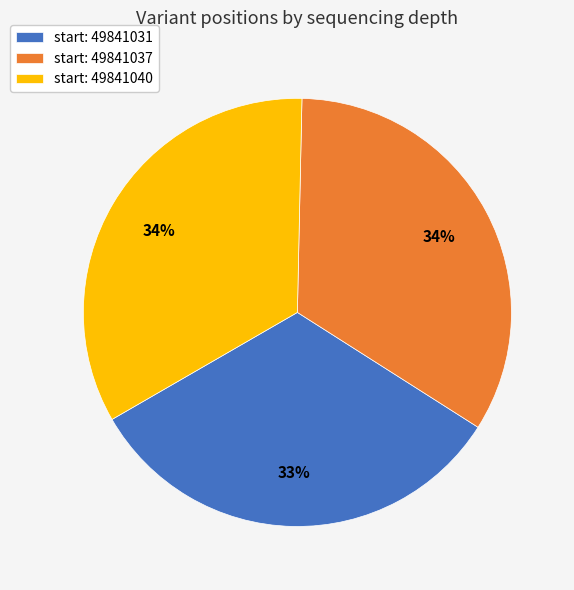

Is start: 49841040 the majority of the pie?

No